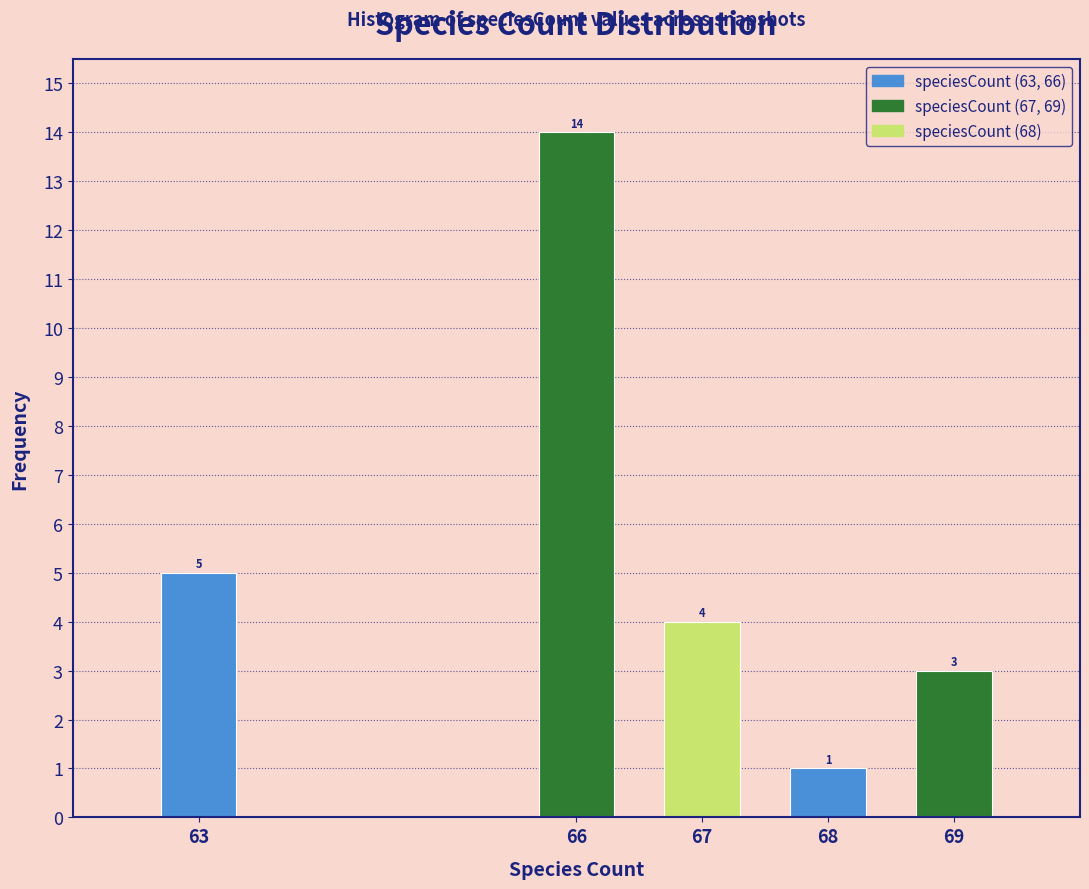

Reading left to right, what are all the values shown in this chart?

5	14	4	1	3